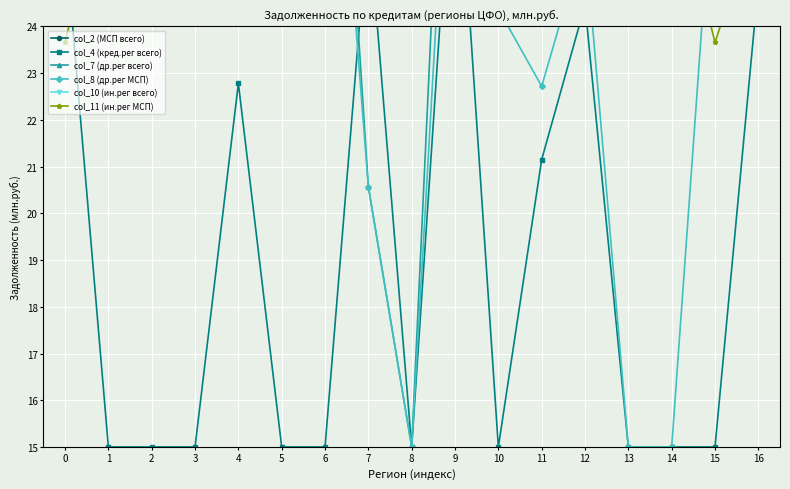

Reading left to right, transcribe all the data shown in this chart.

col_2 (МСП всего): 27.3	28.0	30.7	31.8	28.3	32.2	32.7	27.6	29.4	36.9	26.7	26.3	27.8	24.1	27.4	28.2	28.3
col_4 (кред.рег всего): 25.9	15.0	15.0	15.0	22.8	15.0	15.0	26.4	15.0	28.9	15.0	21.2	24.5	15.0	15.0	15.0	24.9
col_7 (др.рег всего): 34.7	29.9	32.1	37.6	30.2	33.2	34.9	20.6	15.0	35.0	24.4	32.3	36.4	31.7	34.2	37.6	31.5
col_8 (др.рег МСП): 24.5	24.8	30.5	27.6	26.4	32.0	32.5	20.6	15.0	31.2	24.4	22.7	25.9	15.0	15.0	27.9	26.0
col_10 (ин.рег всего): 36.2	37.8	32.9	37.3	31.3	35.1	29.5	28.8	33.5	42.9	30.3	31.3	32.9	32.4	34.6	33.8	36.0
col_11 (ин.рег МСП): 23.7	27.5	25.1	31.5	26.9	26.3	27.7	27.6	29.4	36.7	25.8	25.5	25.5	24.1	27.4	23.7	26.5